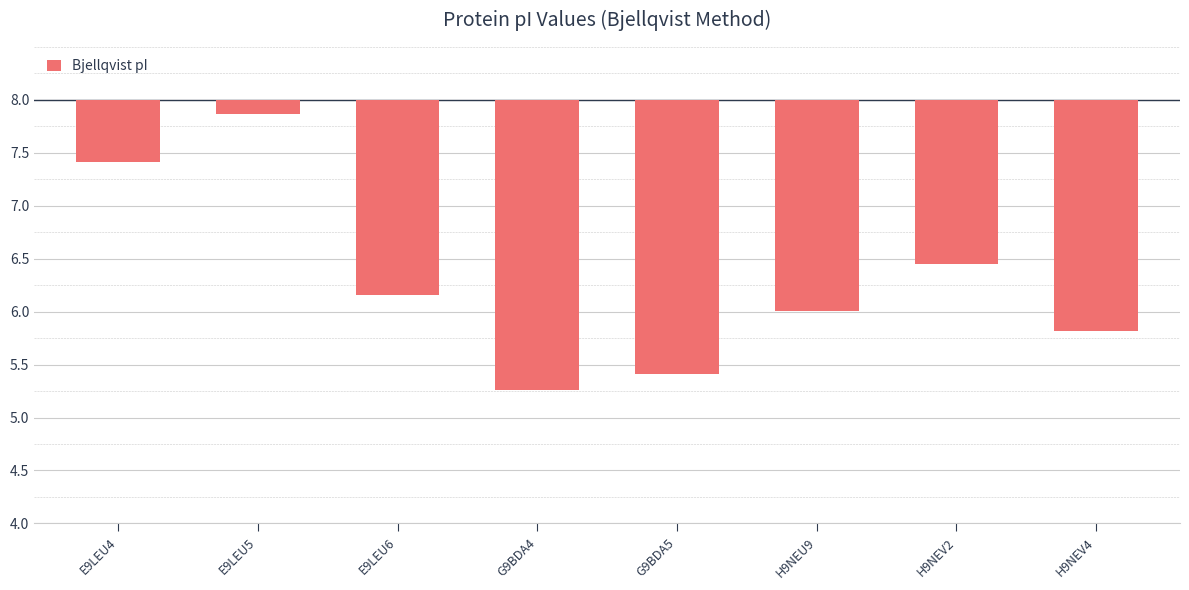

At which label does the data first exceed -1?

E9LEU4